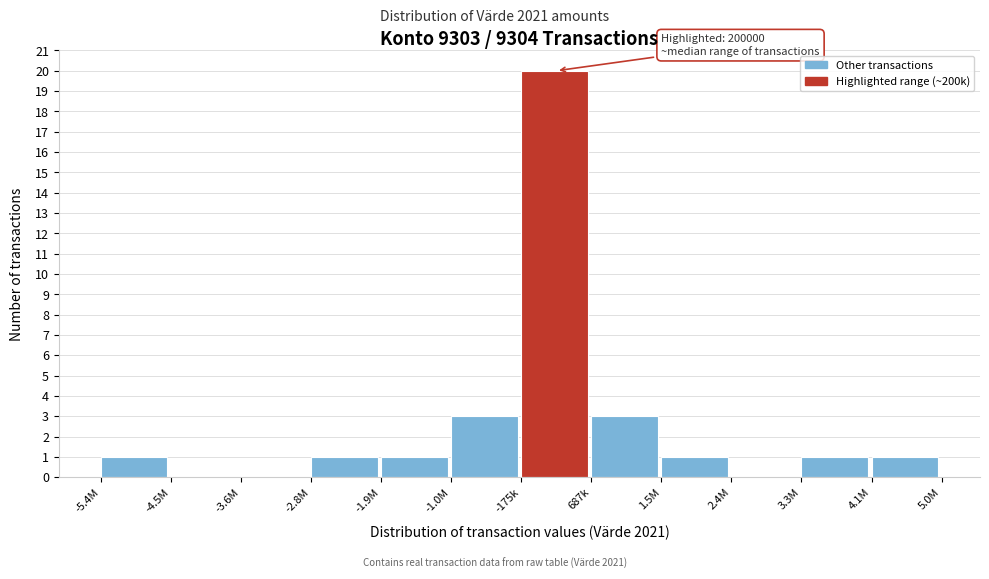

Reading left to right, extract all data points from this chart.

-5.4M=1	-4.5M=0	-3.6M=0	-2.8M=1	-1.9M=1	-1.0M=3	-175k=20	687k=3	1.5M=1	2.4M=0	3.3M=1	4.1M=1